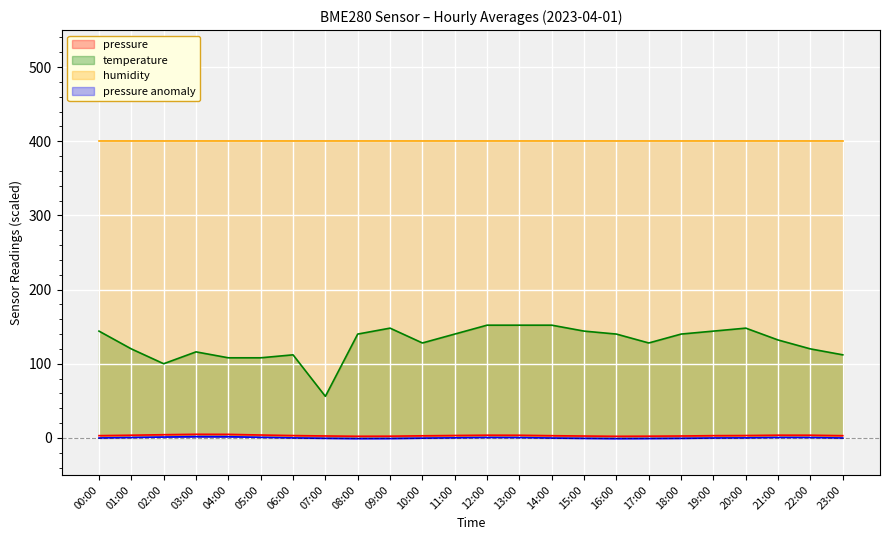

How many lines are shown in the chart?

4